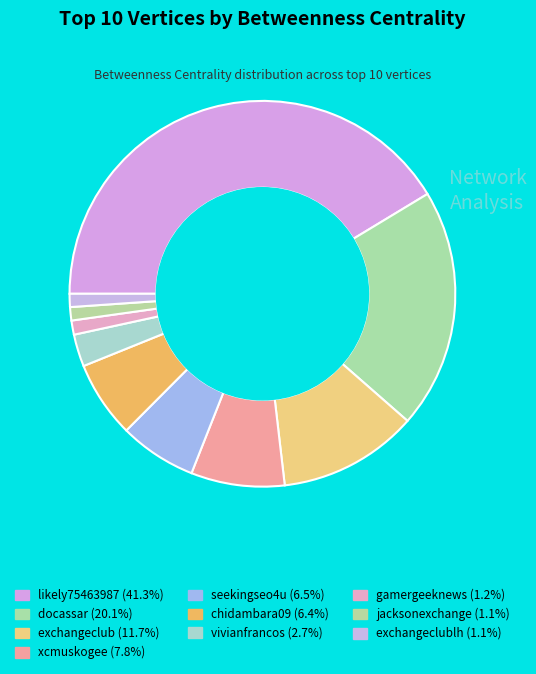

How many slices are in this pie chart?

10